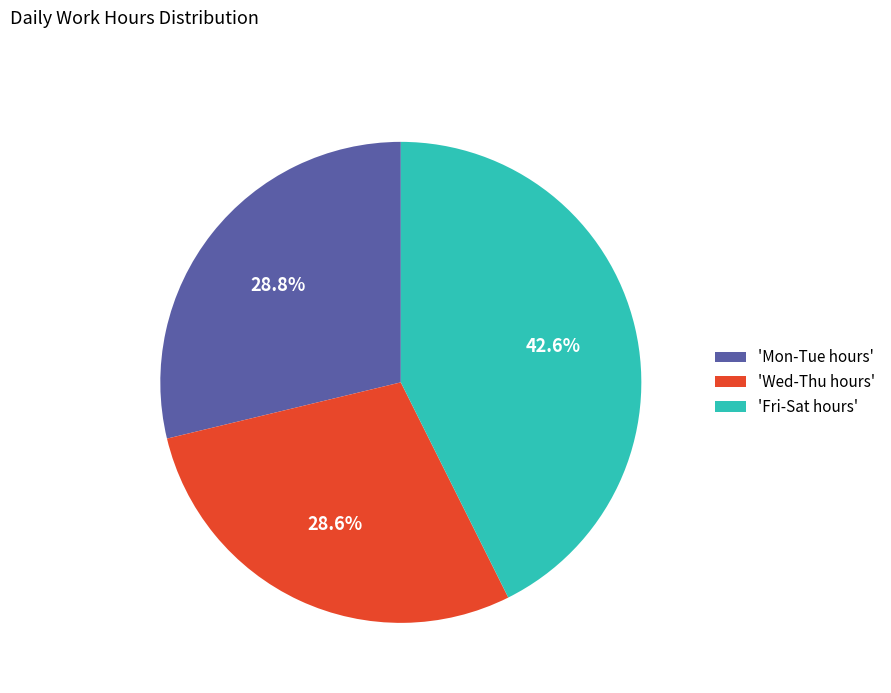

Between 'Mon-Tue hours' and 'Fri-Sat hours', which is larger?

'Fri-Sat hours'